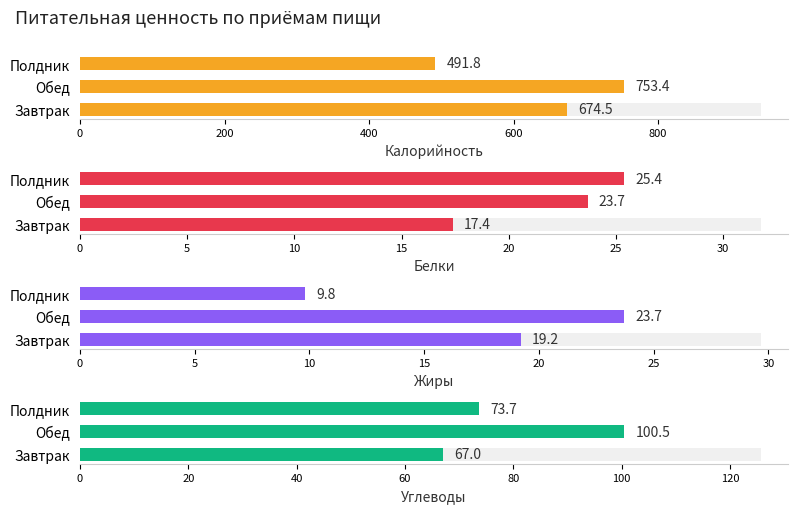

How many bars are there in each group?

4